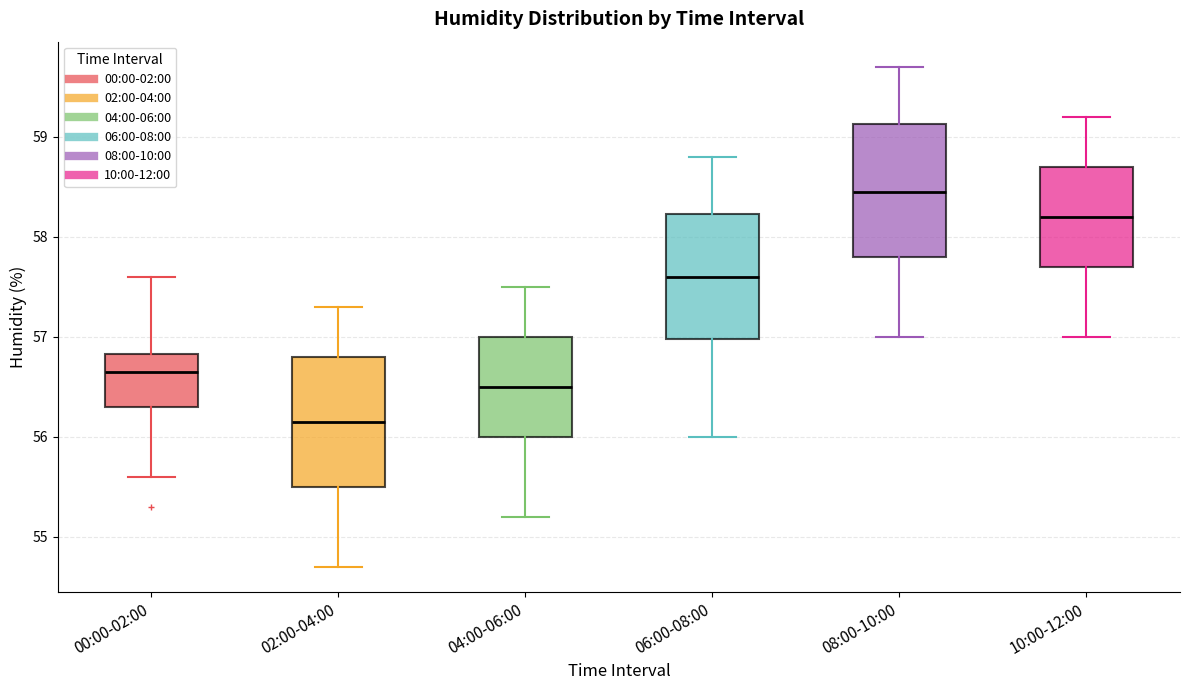

Where does the median line of the box for 06:00-08:00 sit on the y-axis? The values are not printed on the chart, so give them approximately, as read against the axis.

57.6